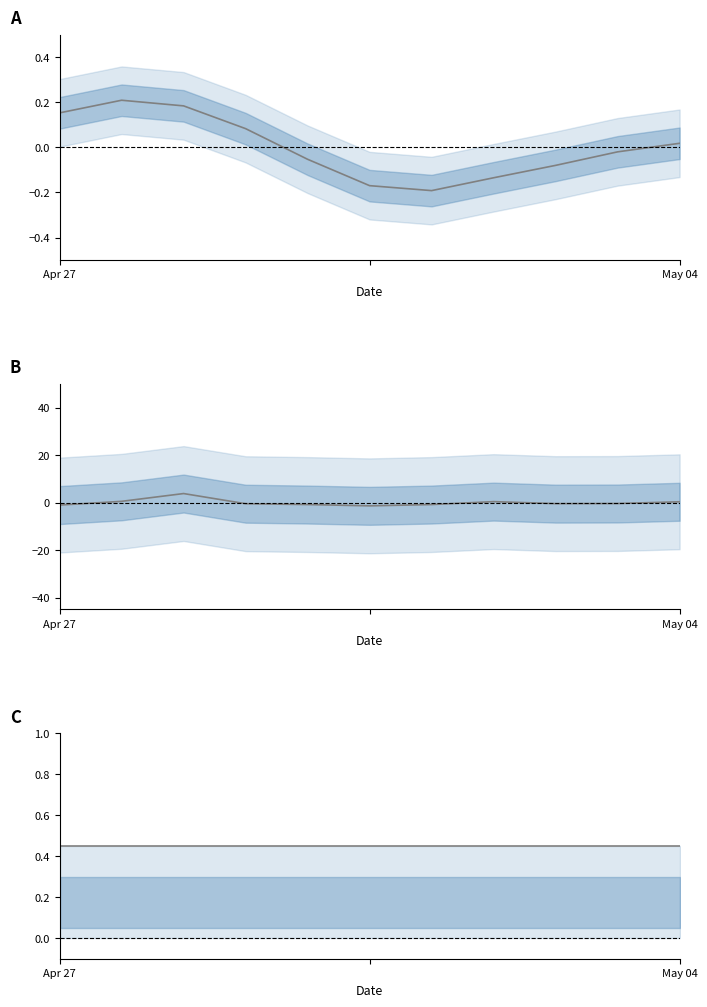

After their last crossing, which series has the higher values: latitude or sea_water_practical_salinity?

latitude